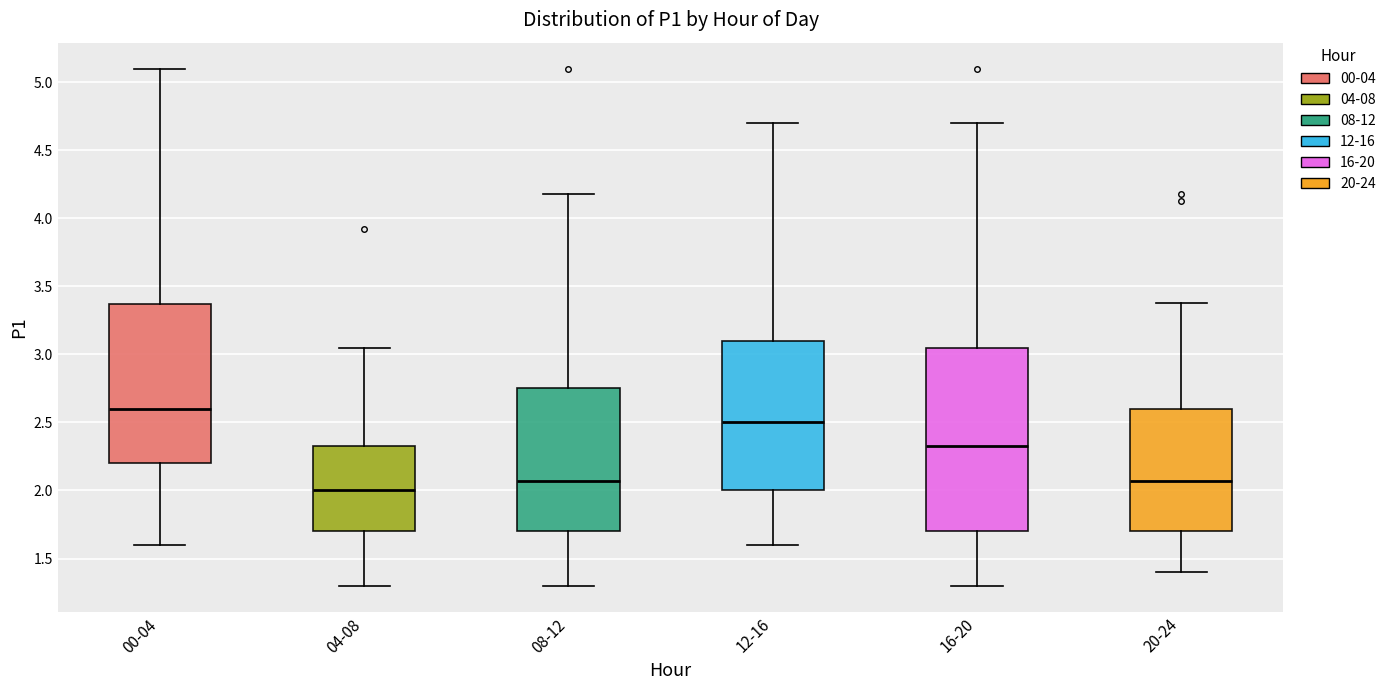

Which box has the lowest median line?

04-08